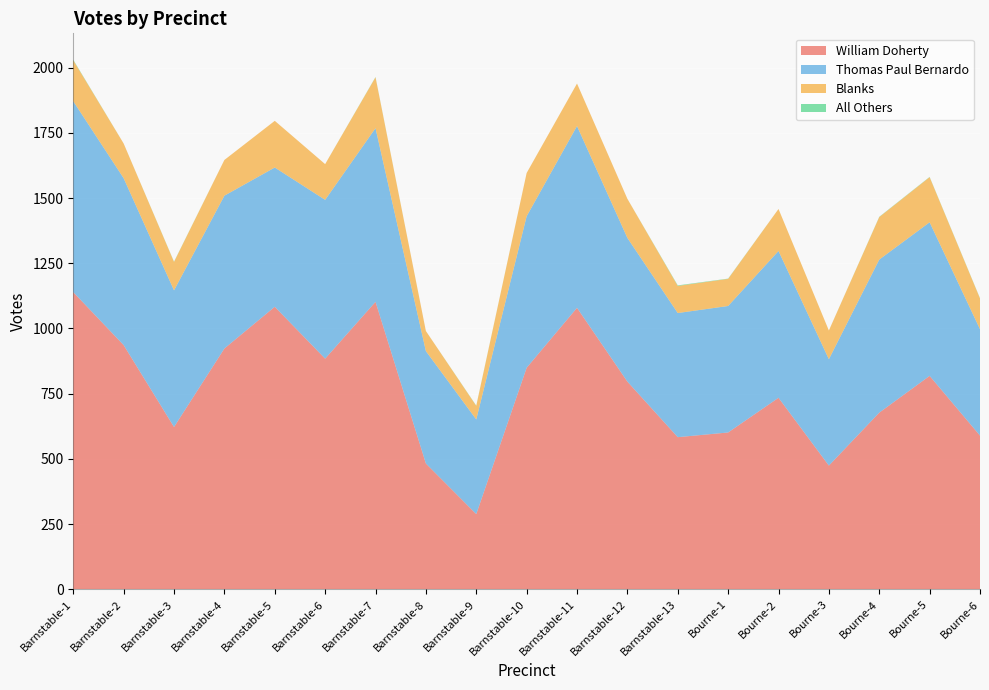

Reading left to right, what are all the values shown in this chart?

William Doherty: Barnstable-1=1139	Barnstable-2=936	Barnstable-3=622	Barnstable-4=923	Barnstable-5=1083	Barnstable-6=884	Barnstable-7=1102	Barnstable-8=482	Barnstable-9=288	Barnstable-10=849	Barnstable-11=1079	Barnstable-12=796	Barnstable-13=583	Bourne-1=601	Bourne-2=734	Bourne-3=474	Bourne-4=677	Bourne-5=818	Bourne-6=589
Thomas Paul Bernardo: Barnstable-1=732	Barnstable-2=640	Barnstable-3=524	Barnstable-4=586	Barnstable-5=534	Barnstable-6=609	Barnstable-7=666	Barnstable-8=431	Barnstable-9=363	Barnstable-10=581	Barnstable-11=697	Barnstable-12=551	Barnstable-13=476	Bourne-1=485	Bourne-2=563	Bourne-3=408	Bourne-4=587	Bourne-5=589	Bourne-6=408
Blanks: Barnstable-1=157	Barnstable-2=133	Barnstable-3=109	Barnstable-4=137	Barnstable-5=179	Barnstable-6=137	Barnstable-7=195	Barnstable-8=77	Barnstable-9=52	Barnstable-10=166	Barnstable-11=163	Barnstable-12=150	Barnstable-13=104	Bourne-1=104	Bourne-2=161	Bourne-3=110	Bourne-4=163	Bourne-5=173	Bourne-6=118
All Others: Barnstable-1=2	Barnstable-2=0	Barnstable-3=1	Barnstable-4=0	Barnstable-5=0	Barnstable-6=0	Barnstable-7=1	Barnstable-8=0	Barnstable-9=1	Barnstable-10=0	Barnstable-11=0	Barnstable-12=0	Barnstable-13=2	Bourne-1=1	Bourne-2=0	Bourne-3=0	Bourne-4=1	Bourne-5=1	Bourne-6=1